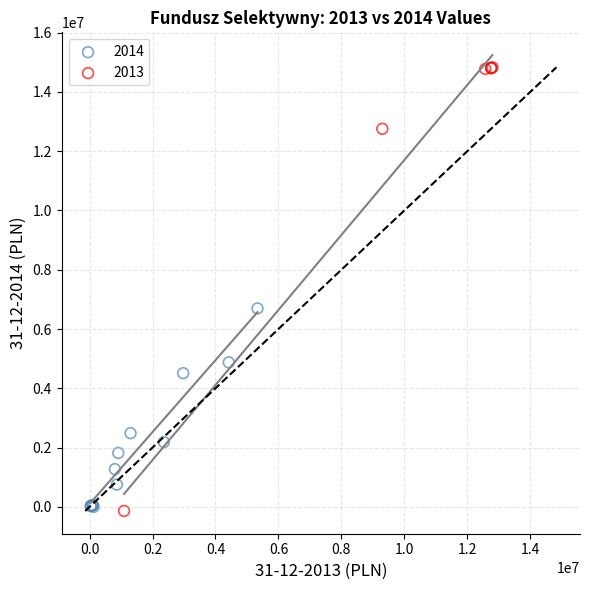

Which series has the widest spread of Y values?

2013